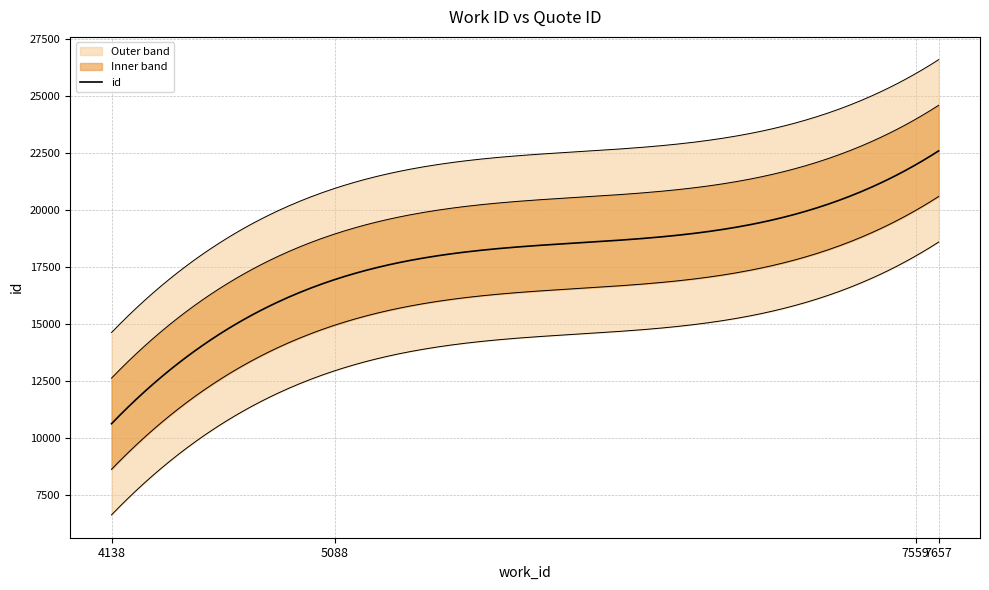

Rank the categories by value from lowest to highest.

4138, 5088, 7559, 7657